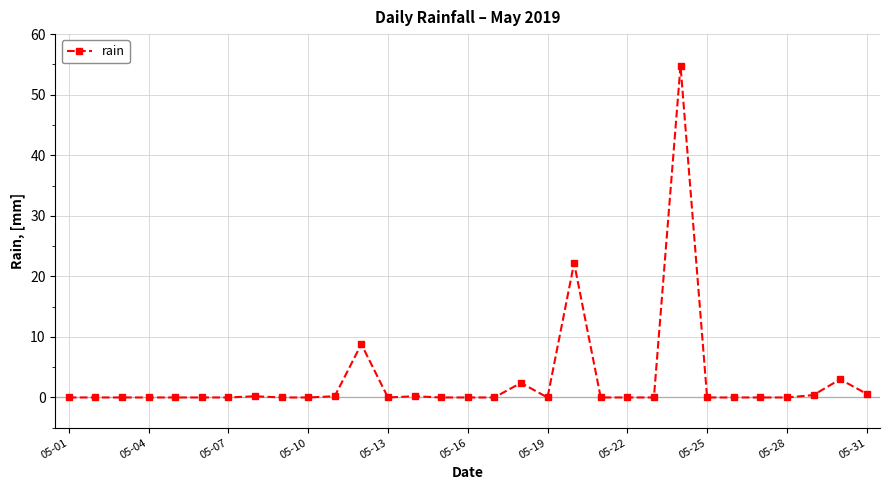

What is the difference between the second highest and minimum values?

22.2